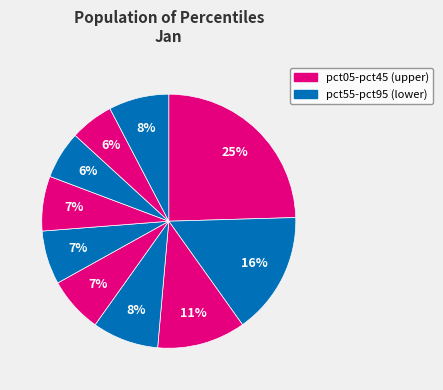

Count the number of slices in the pie.

10